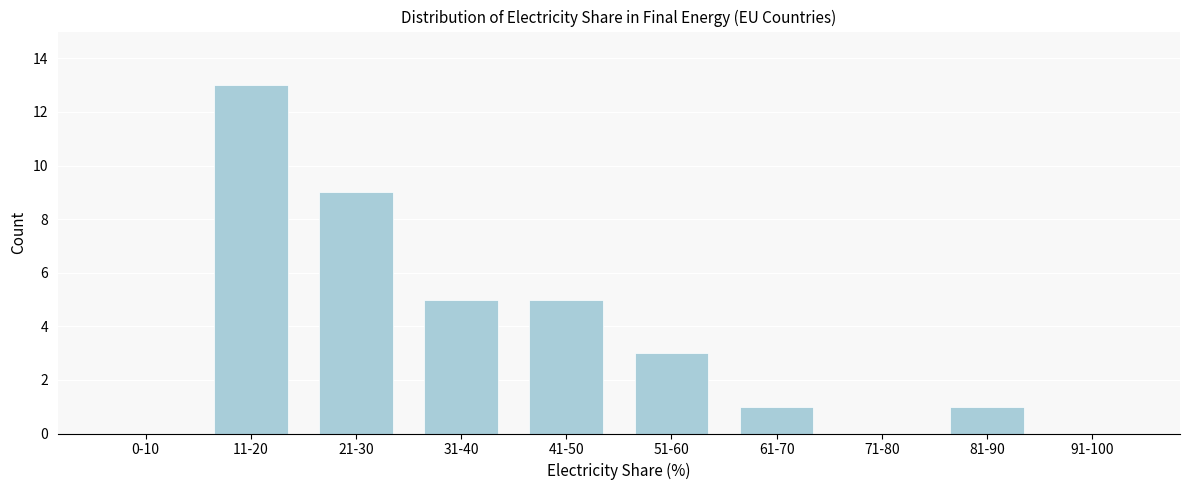

Reading left to right, transcribe all the data shown in this chart.

0-10=0	11-20=13	21-30=9	31-40=5	41-50=5	51-60=3	61-70=1	71-80=0	81-90=1	91-100=0